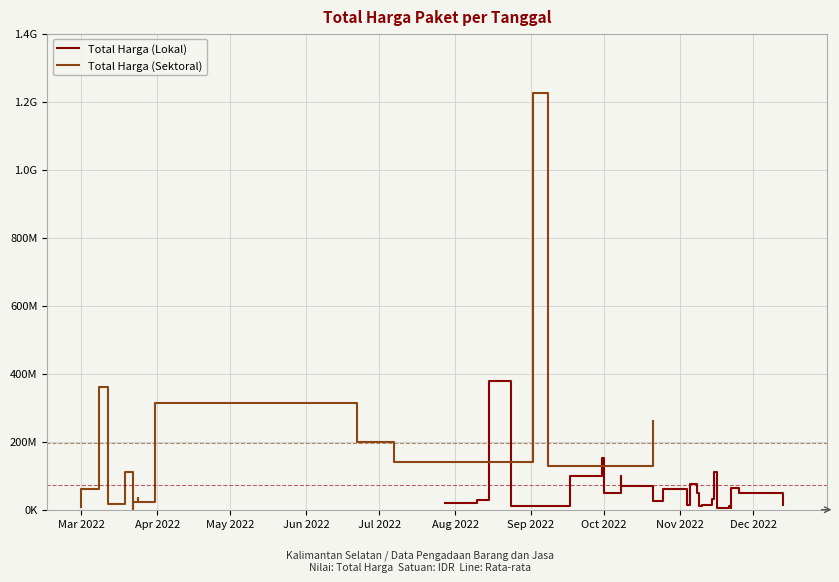

How many data points in Total Harga (Lokal) are above 48140000?

10